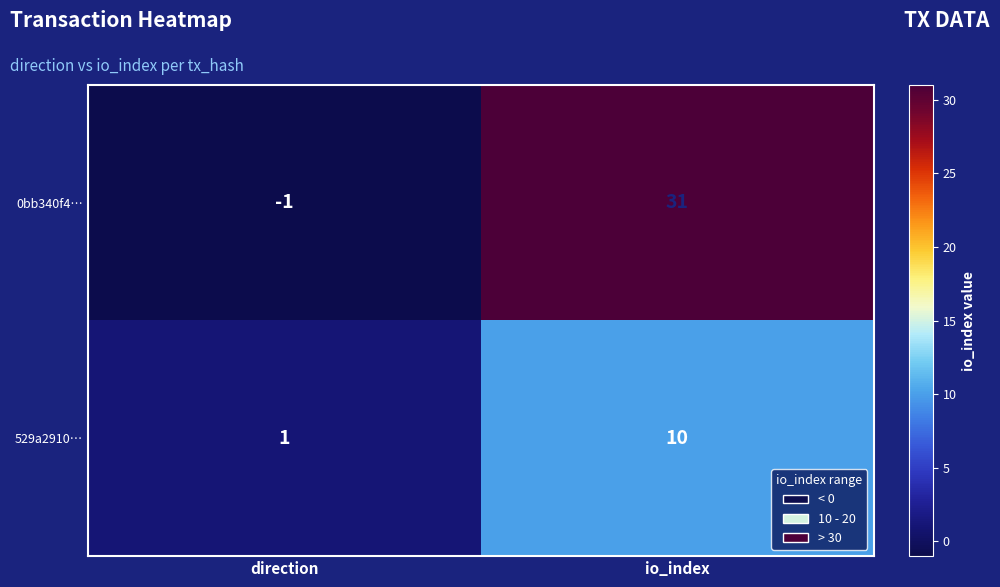

Reading left to right, transcribe all the data shown in this chart.

0bb340f4…: -1	31
529a2910…: 1	10